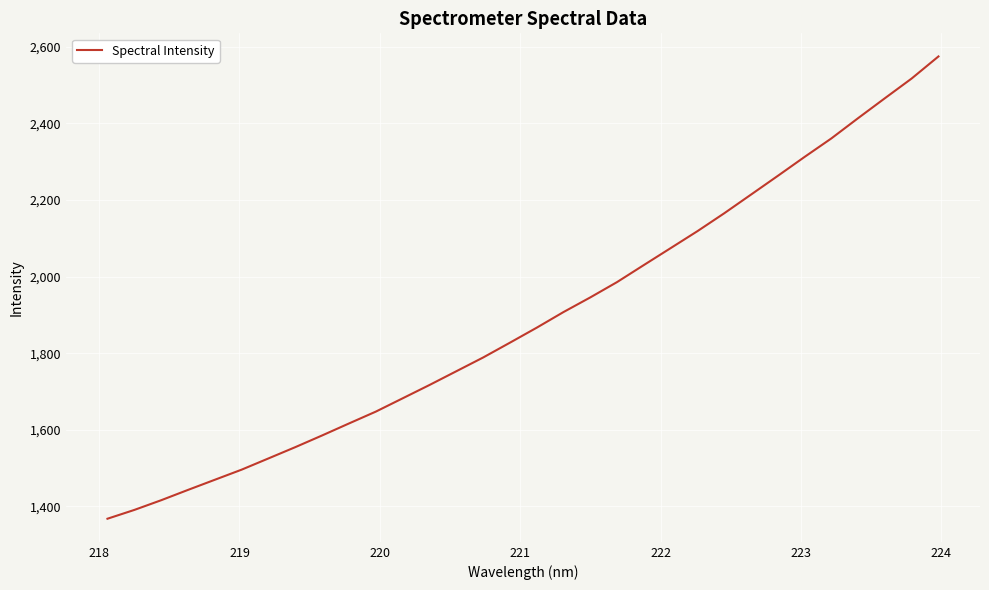

What is the greatest value displayed?

2575.1